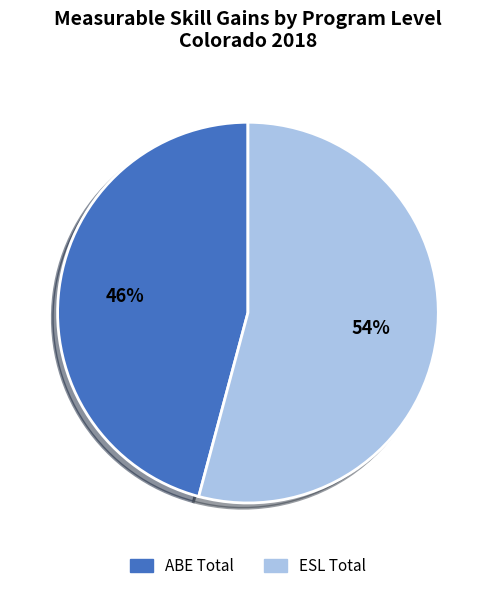

Combined, do ESL Total and ABE Total account for over 50%?

Yes